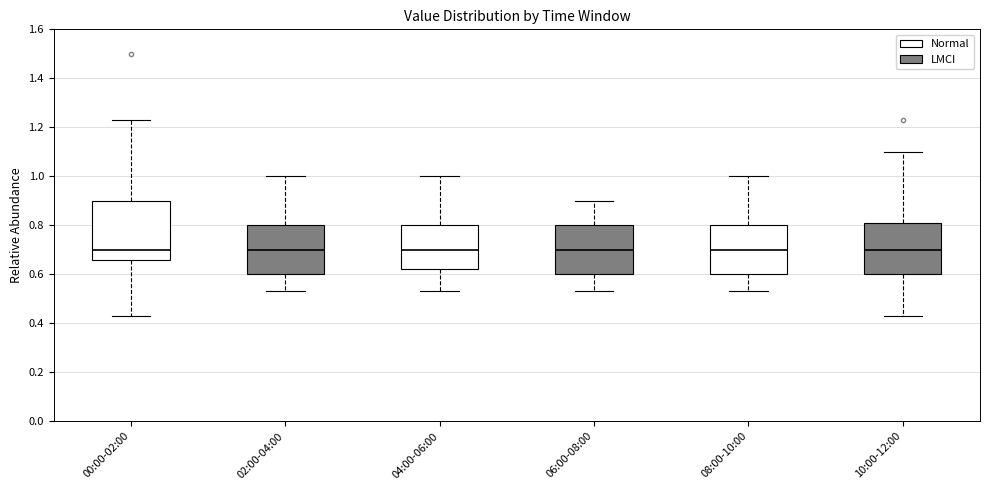

Where is the upper edge of the box for 08:00-10:00 on the y-axis? The values are not printed on the chart, so give them approximately, as read against the axis.

0.80